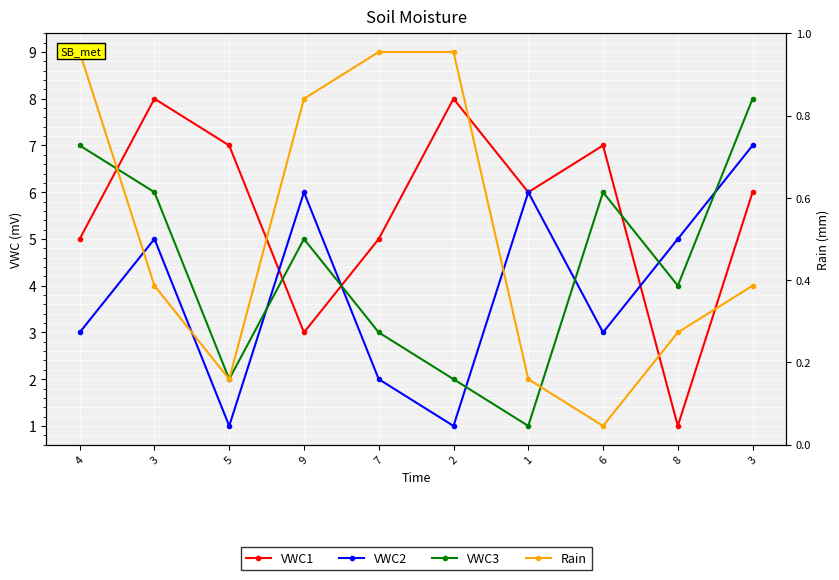

True or false: VWC2 has a value of 8 at 3.

False